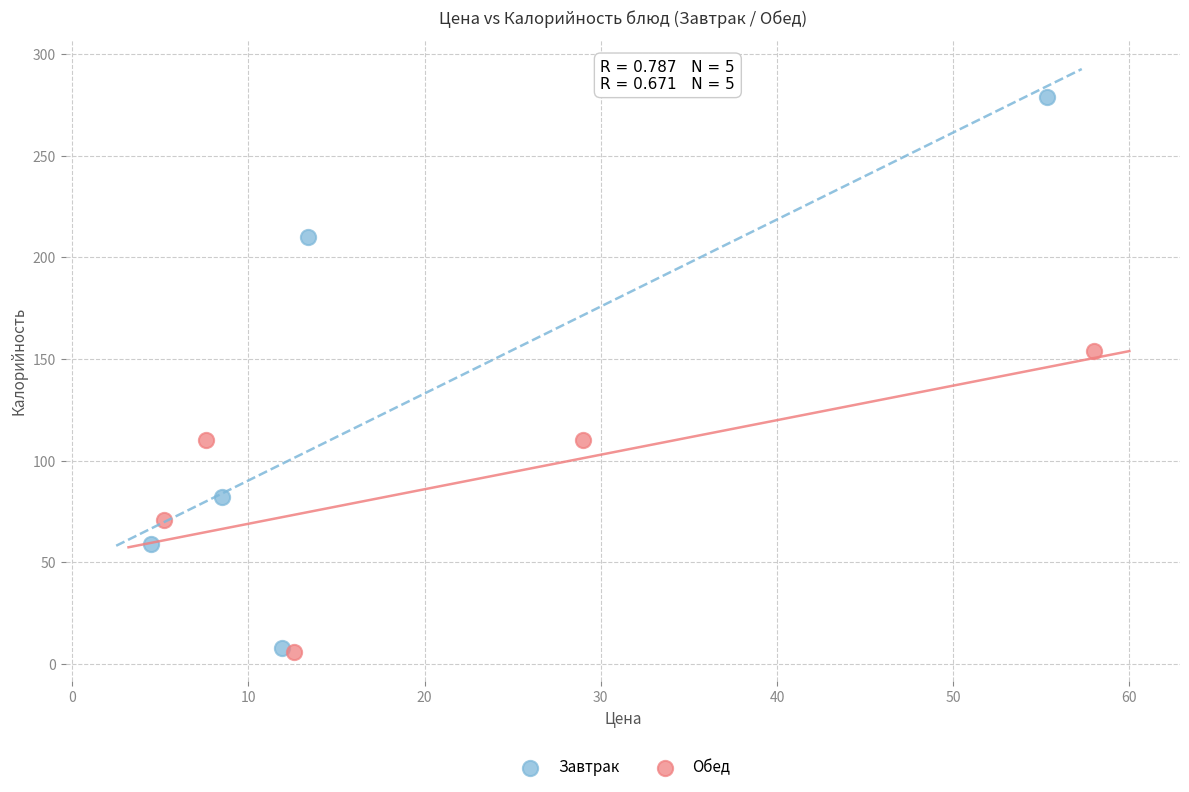

What are all the series names shown in the legend?

Завтрак, Обед